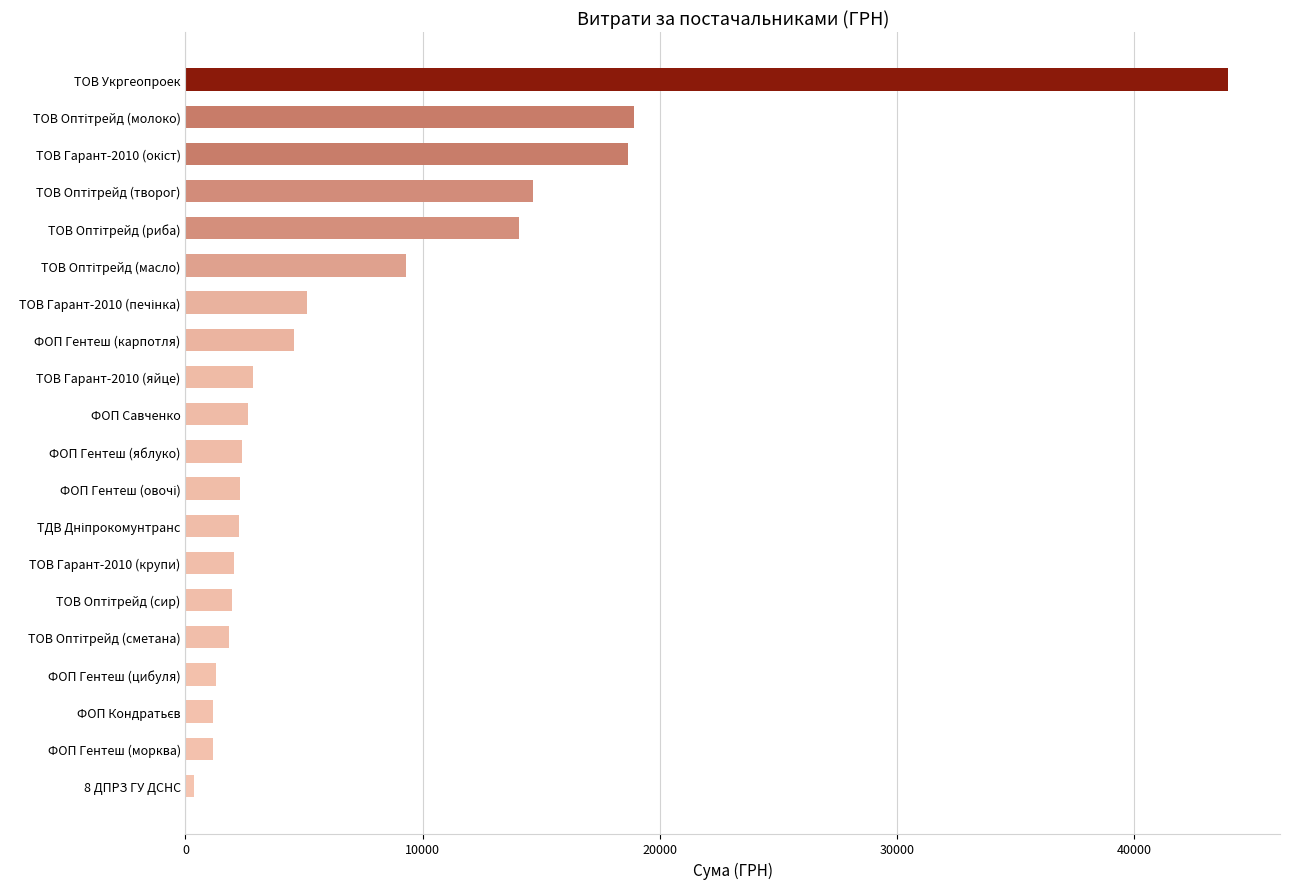

The value at ТОВ Гарант-2010 (яйце) is 2858.0. True or false?

True